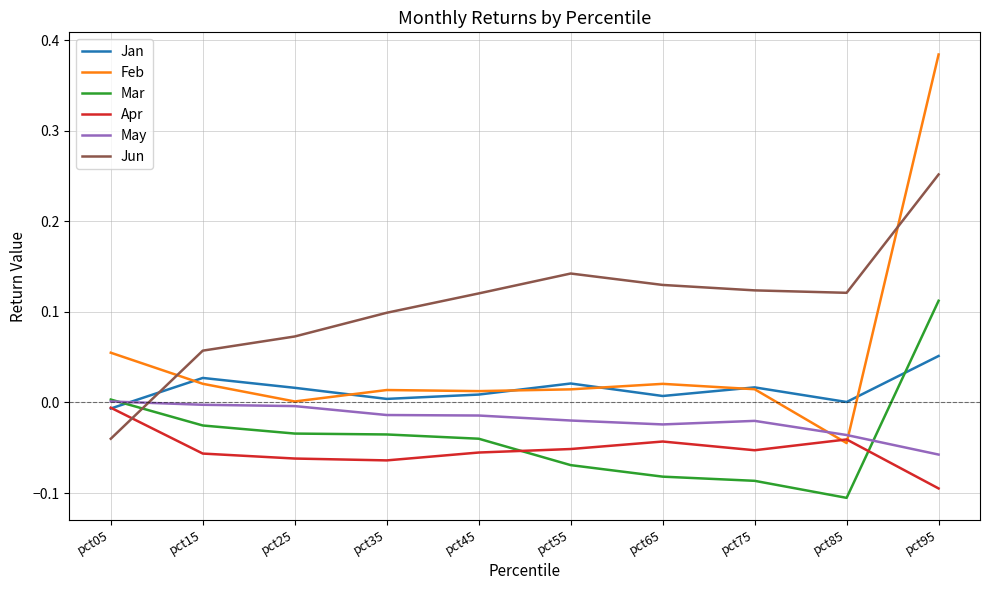

Which series ends up on top after the final intersection of May and Jan?

Jan